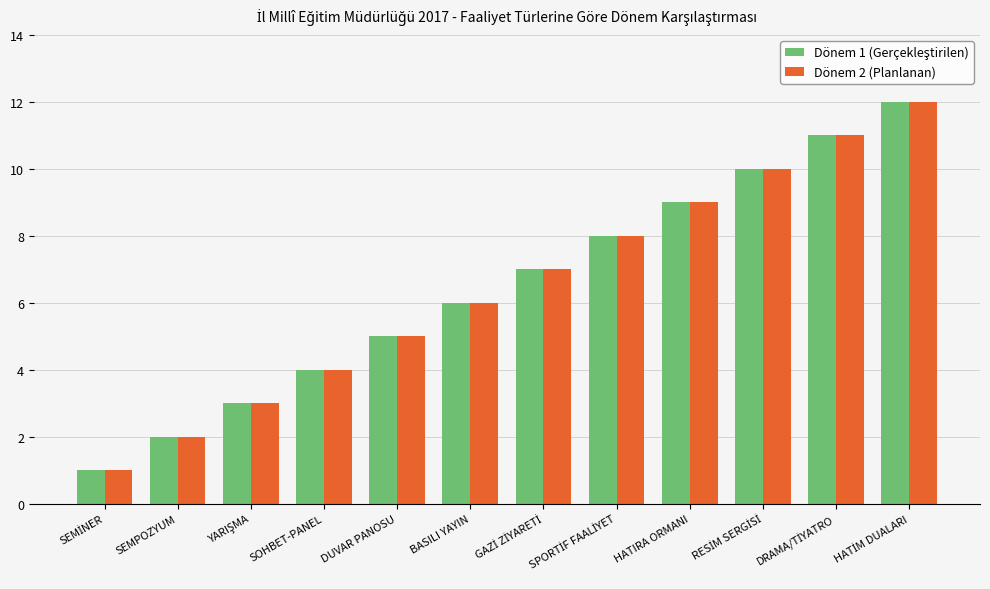

What is the greatest value displayed?

12